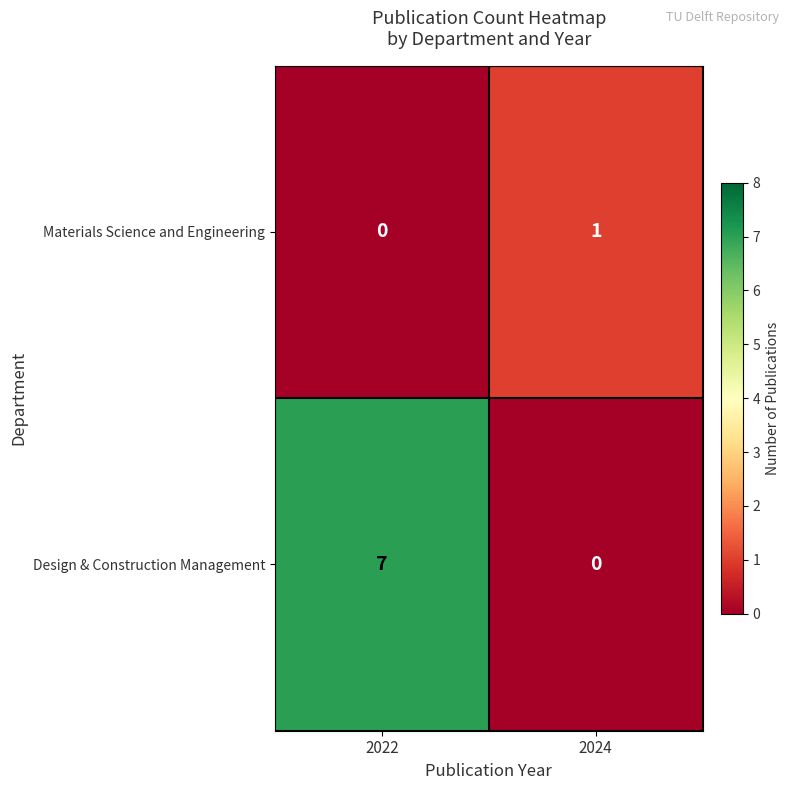

What is the difference between the highest and lowest values at 2024?

1